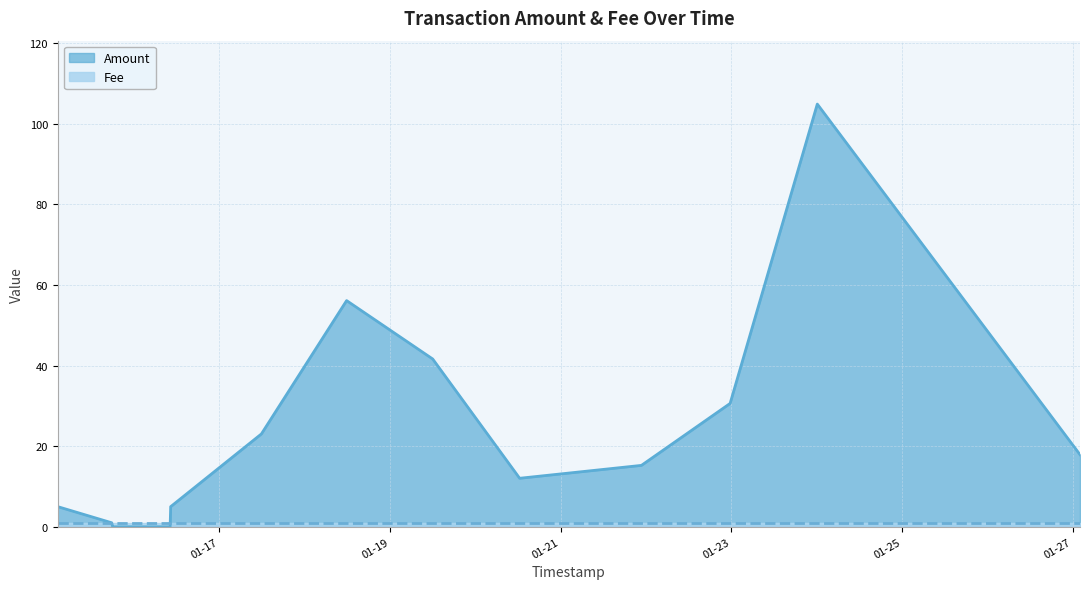

At which category does the data reach its first local peak?

2017-01-18 11:46:58